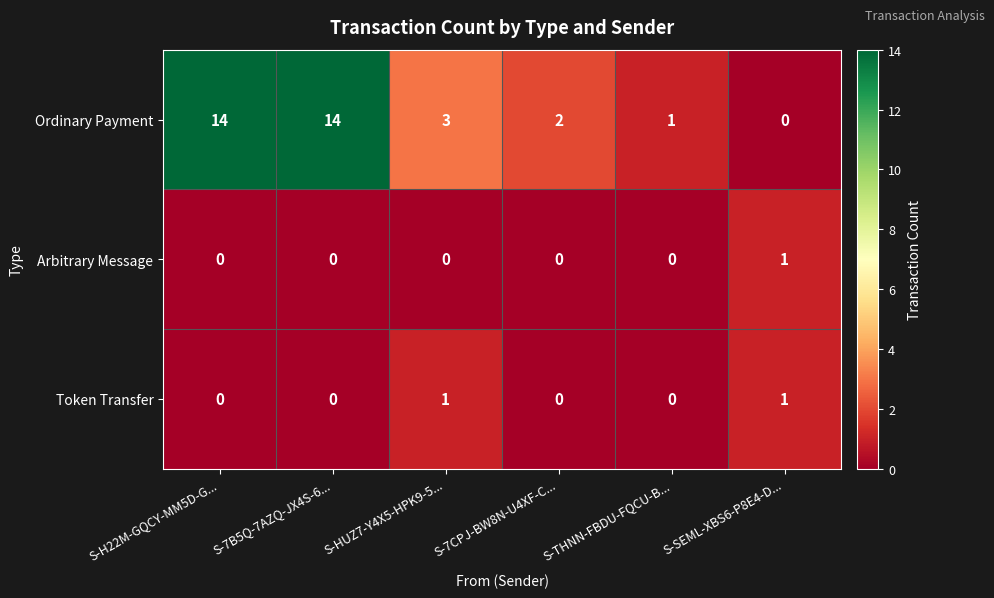

Count the Token Transfer values in the range 0 to 1.

6